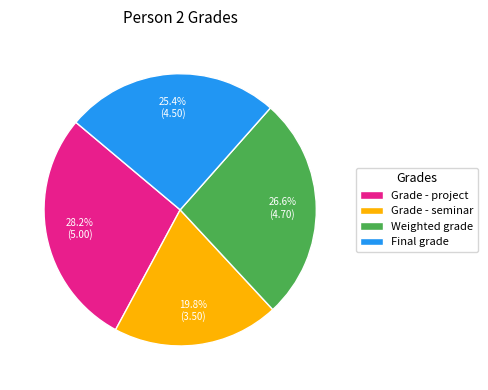

Which has a higher value, Weighted grade or Grade - seminar?

Weighted grade